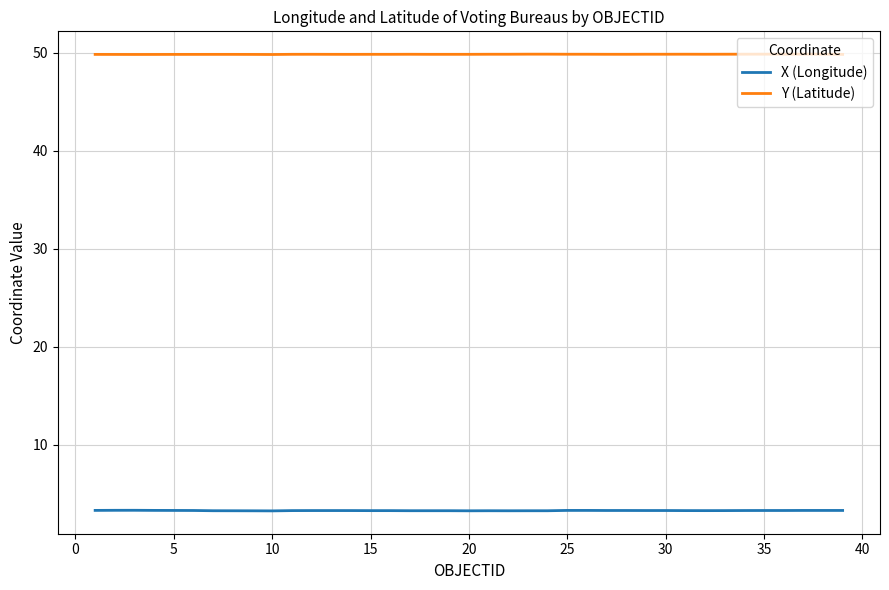

Which series has the widest spread of values?

X (Longitude)